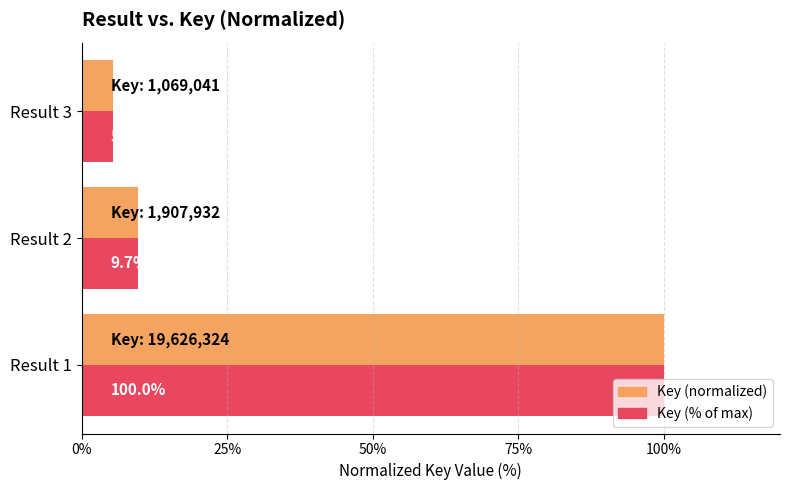

At which category is the sum across all series the highest?

Result 1